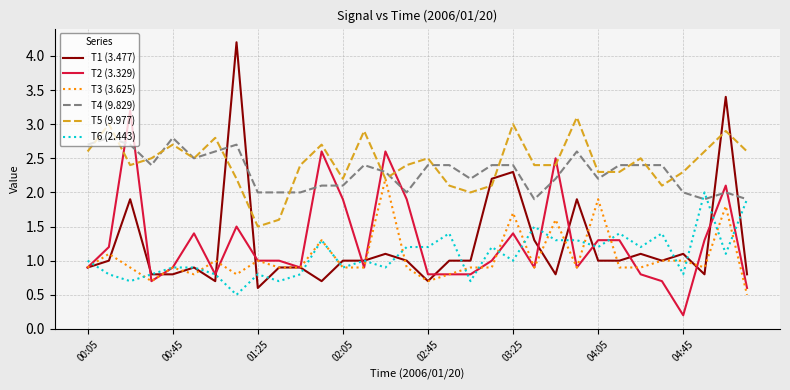

True or false: T5 (9.977) and T6 (2.443) cross at least once.

False